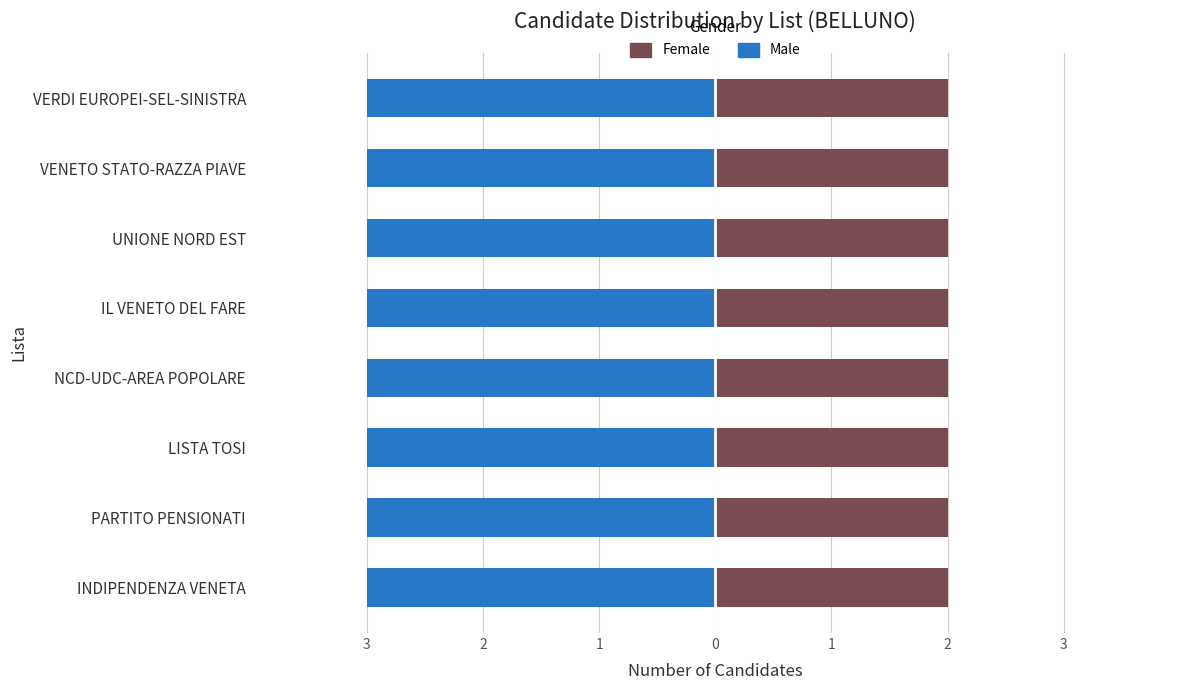

At which label is Candidate Count (Female) closest to 2?

INDIPENDENZA VENETA